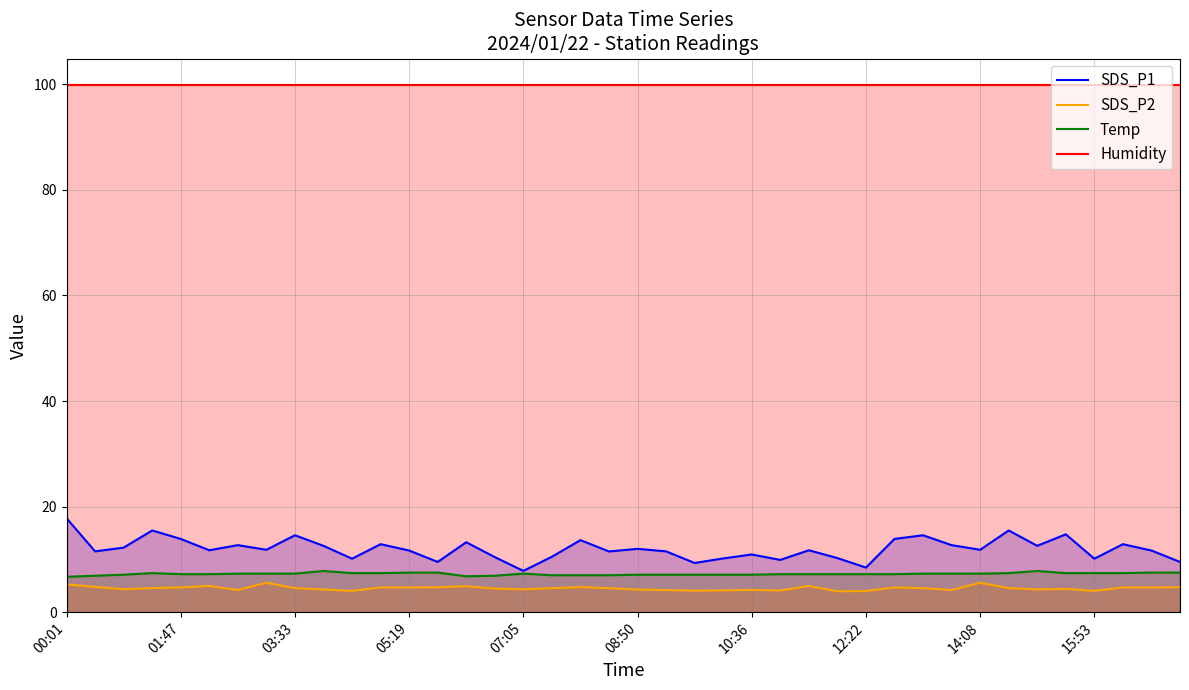

What is the maximum value shown in the chart?

99.9